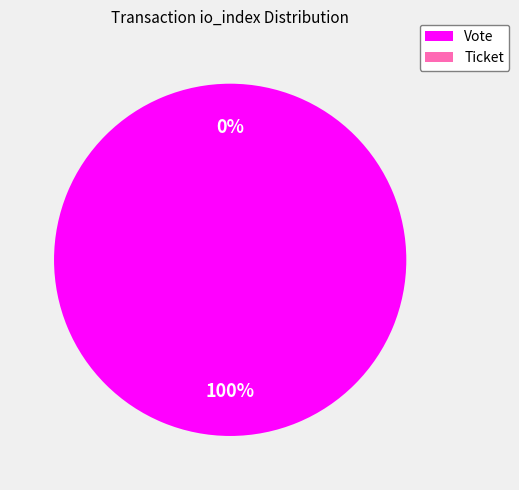

Rank the categories by value from highest to lowest.

Vote, Ticket